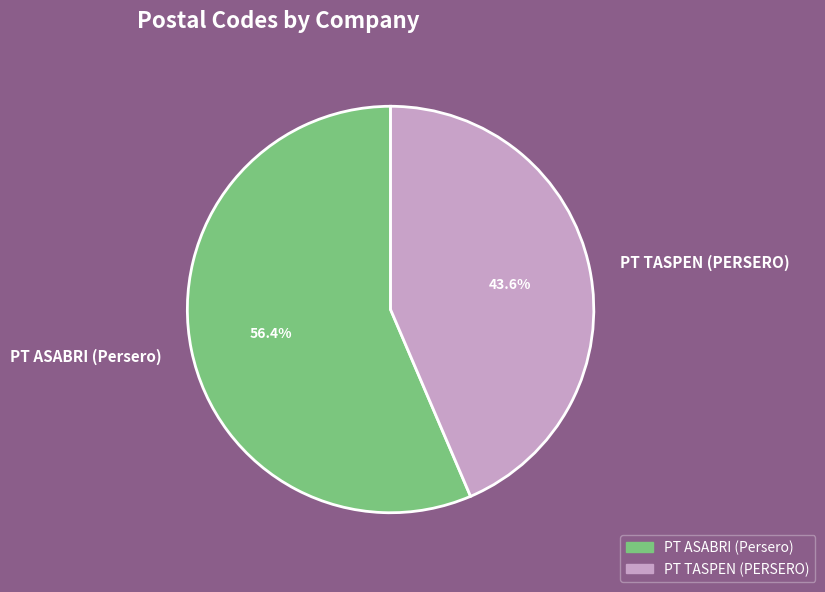

Is it true that PT TASPEN (PERSERO) is 36% of the pie?

False